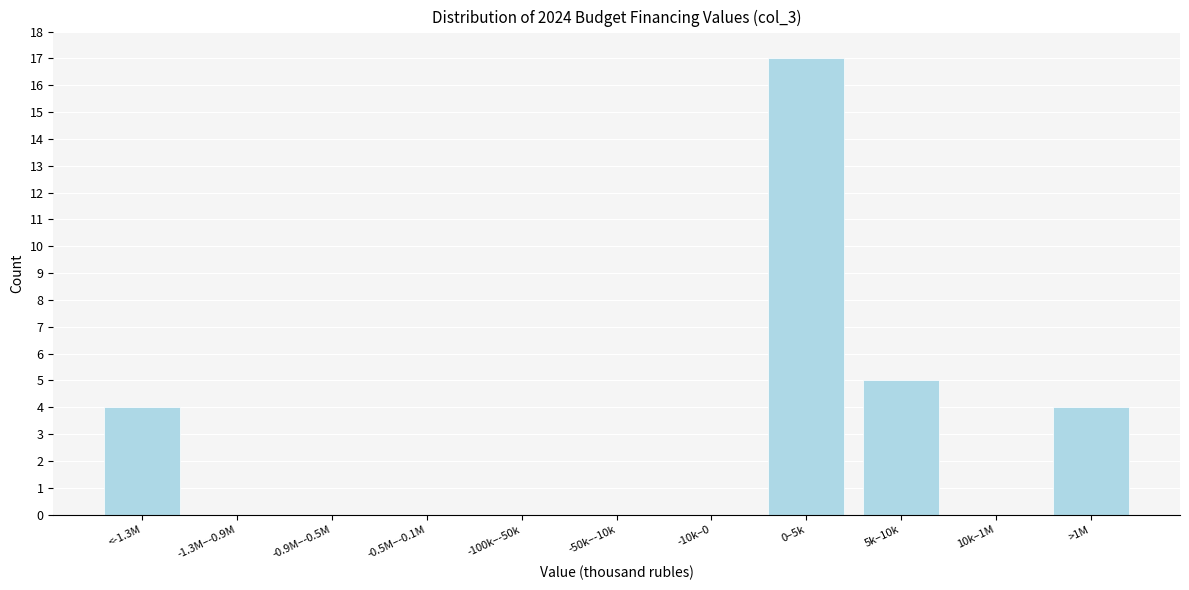

Reading left to right, list all the values displayed in this chart.

<-1.3M=4	-1.3M–-0.9M=0	-0.9M–-0.5M=0	-0.5M–-0.1M=0	-100k–-50k=0	-50k–-10k=0	-10k–0=0	0–5k=17	5k–10k=5	10k–1M=0	>1M=4